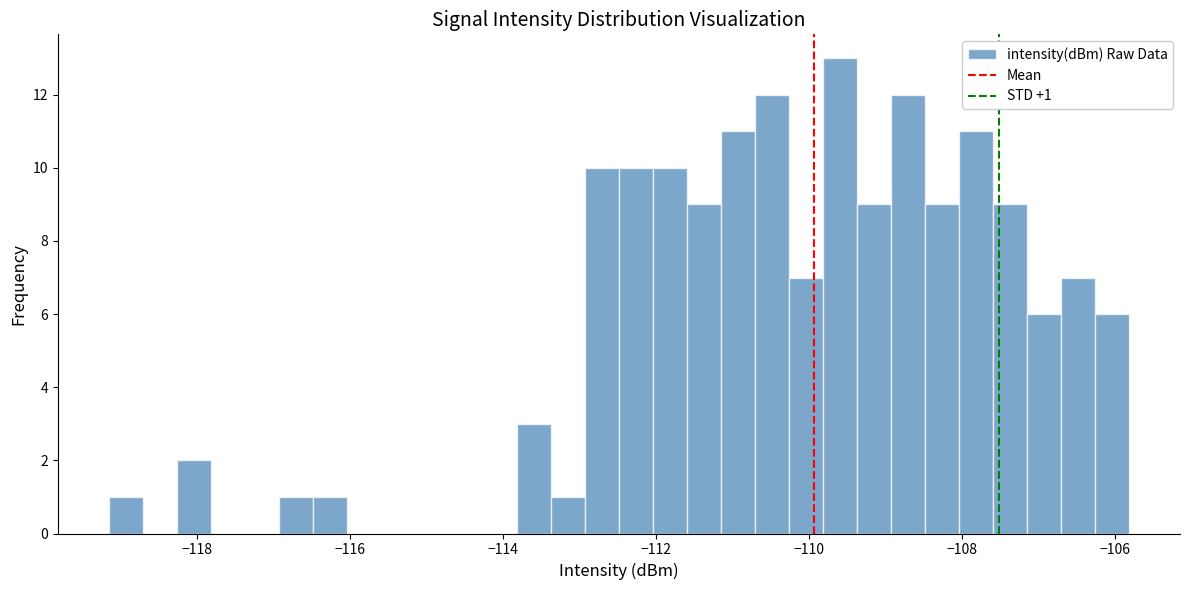

Around what value on the x-axis is the tallest bar? Give the approximate position of its centre, as read against the axis.

-109.6